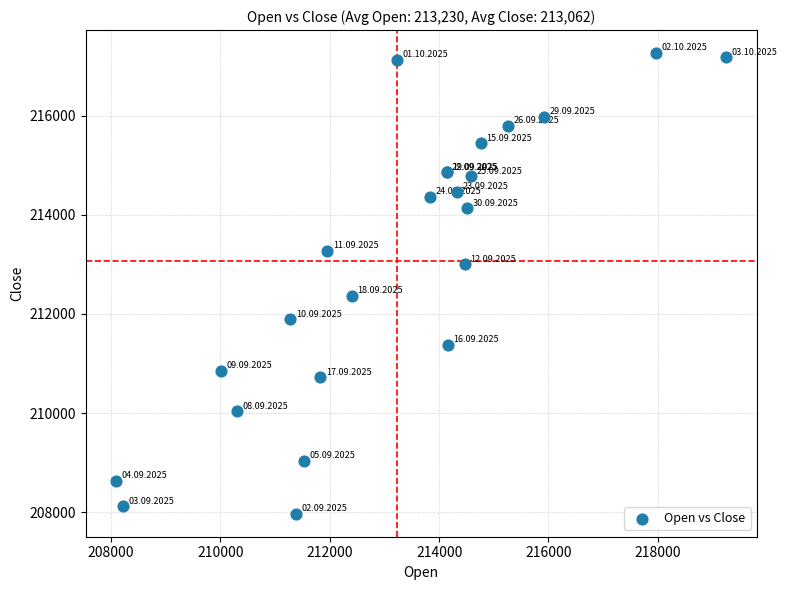

What Y value in the scatter plot is closest to 212615?

212356